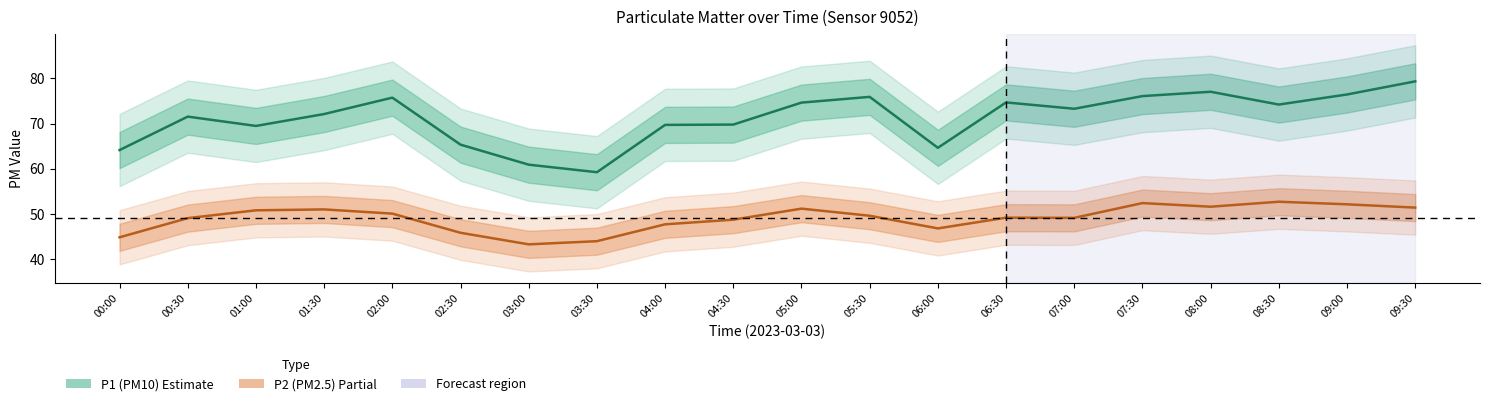

Reading left to right, list all the values displayed in this chart.

P1 (PM10): 64.1	71.5	69.5	72.1	75.7	65.3	60.9	59.2	69.7	69.8	74.6	75.9	64.6	74.7	73.3	76.1	77.0	74.2	76.4	79.3
P2 (PM2.5): 44.8	49.1	50.8	51.0	50.1	45.8	43.3	44.0	47.7	48.7	51.2	49.6	46.8	49.2	49.1	52.4	51.6	52.7	52.1	51.4